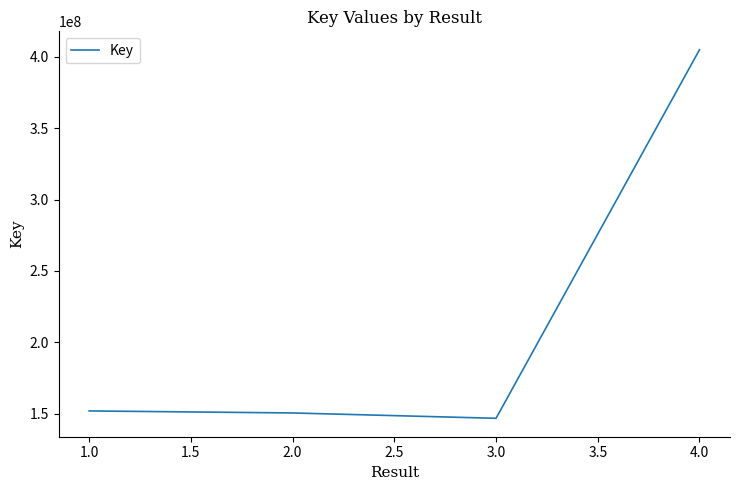

Does the chart display data point markers on the line(s)?

No